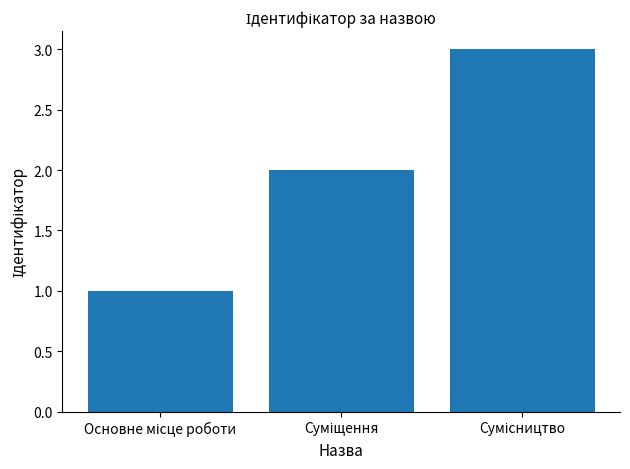

What is the greatest value displayed?

3